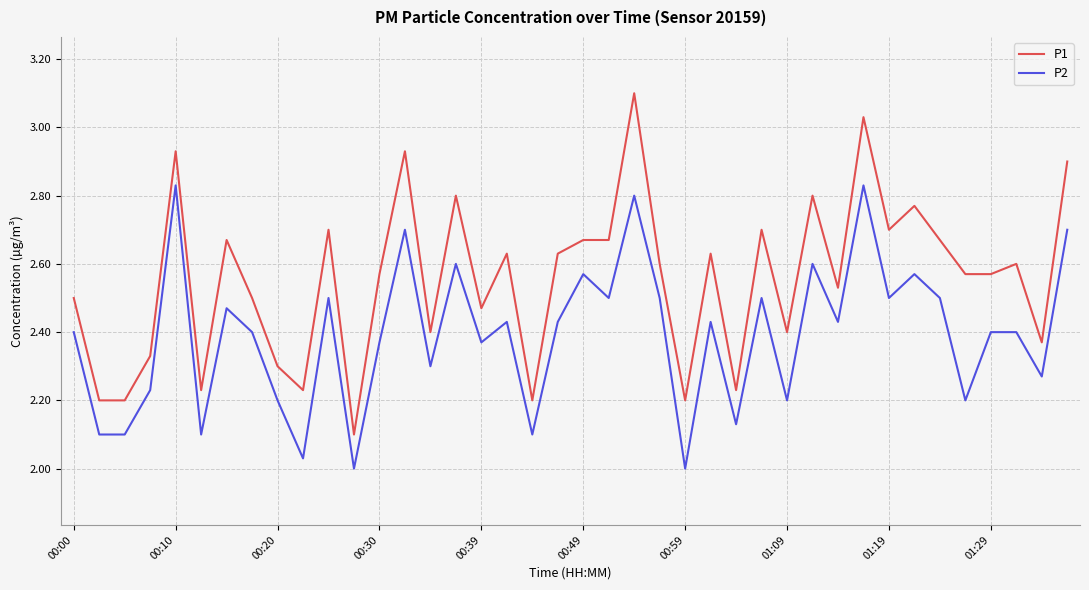

Rank the series by their average value, from highest to lowest.

P1, P2